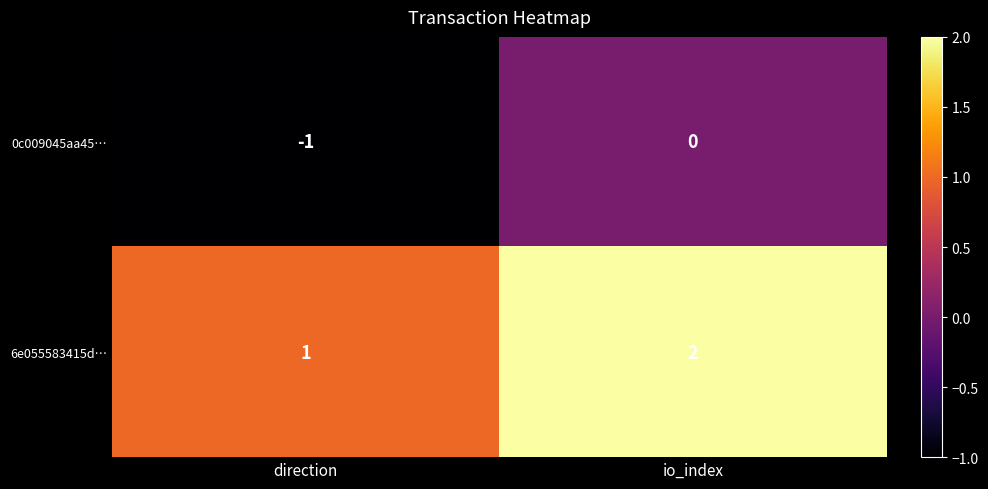

Where is 0c009045aa45… nearest to the value 0?

io_index